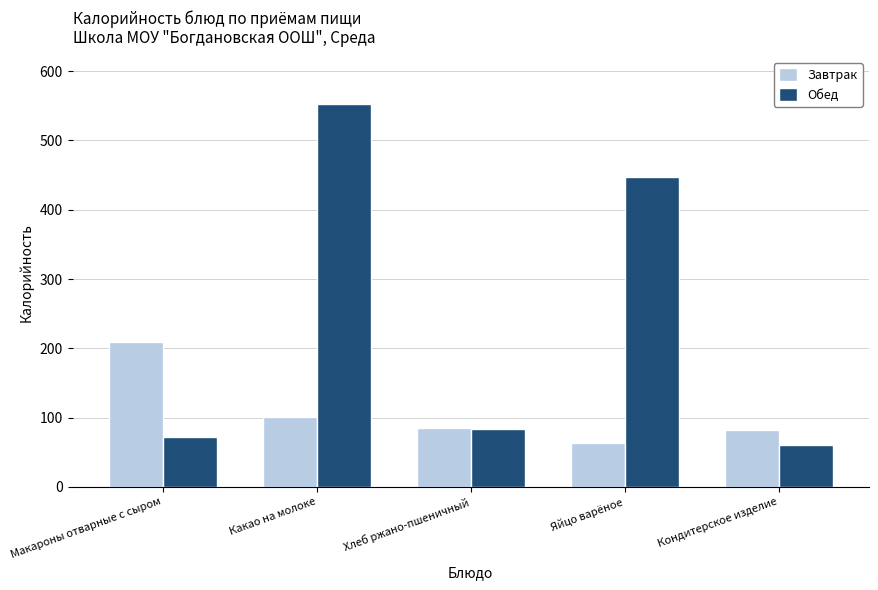

The value of Завтрак at Яйцо варёное is 63.0. True or false?

True